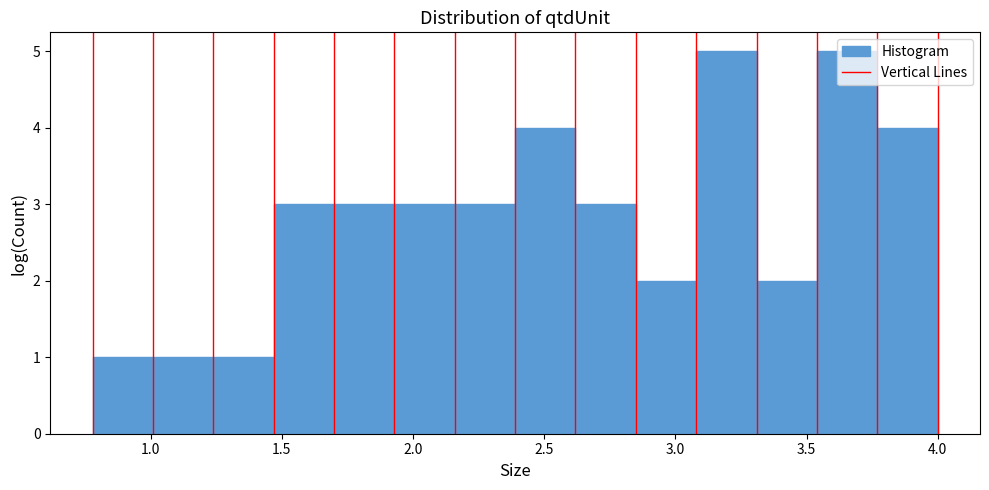

Reading left to right, list every bar in this chart as the range it spans on the x-axis followed by its height. Neither the bar edges nor the heights are printed on the chart, so give them approximately, as read against the axes.

0.80 to 1.00: 1
1.00 to 1.25: 1
1.25 to 1.45: 1
1.45 to 1.70: 3
1.70 to 1.95: 3
1.95 to 2.15: 3
2.15 to 2.40: 3
2.40 to 2.60: 4
2.60 to 2.85: 3
2.85 to 3.10: 2
3.10 to 3.30: 5
3.30 to 3.55: 2
3.55 to 3.75: 5
3.75 to 4.00: 4